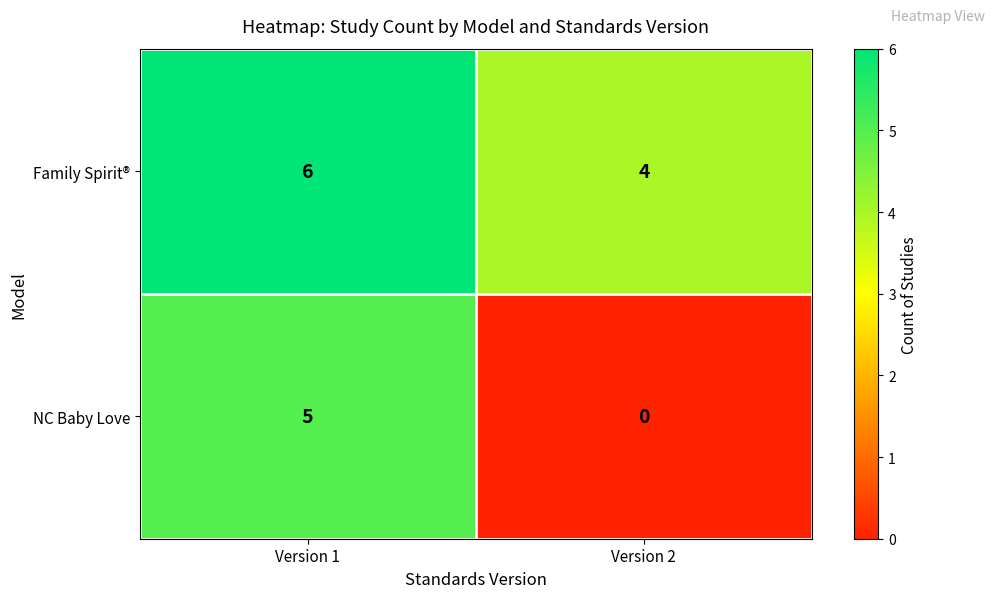

Rank the series by their maximum value, from lowest to highest.

NC Baby Love, Family Spirit®